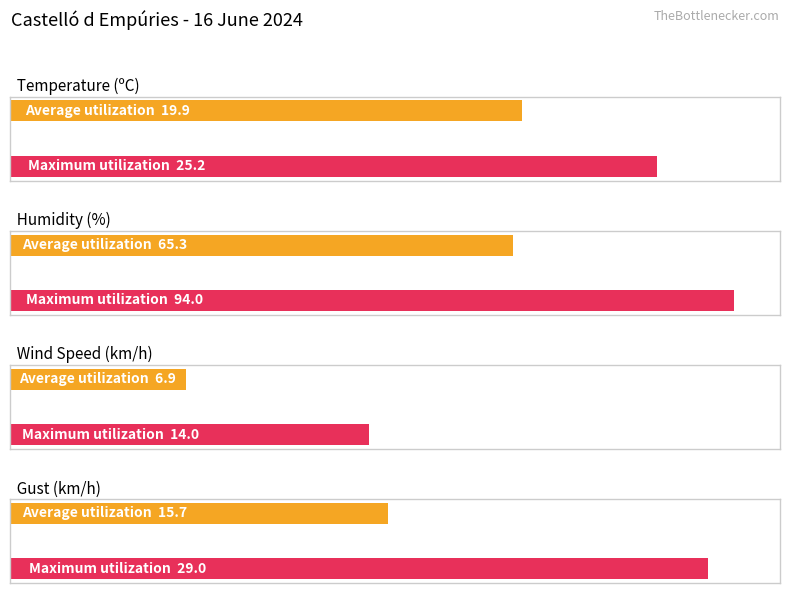

Which series has the widest spread of values?

Humidity (%)